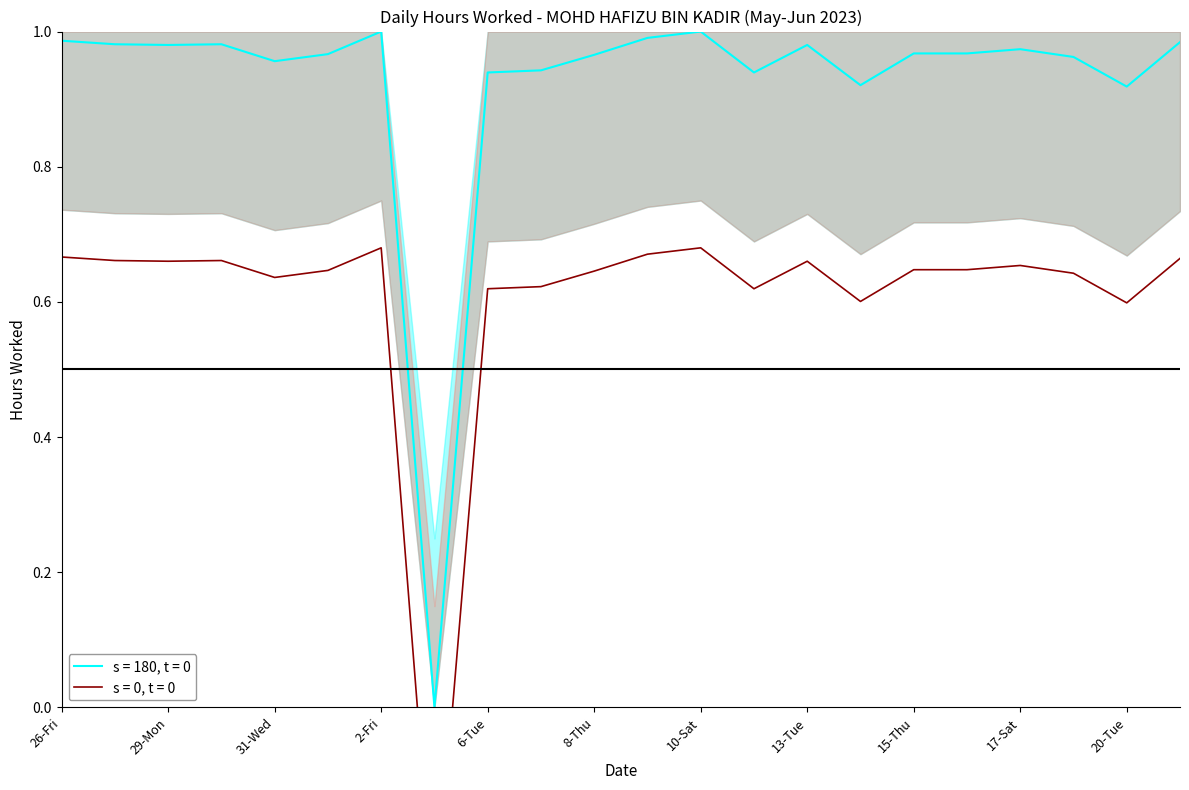

Which label corresponds to the smallest value in the chart?

3-Sat